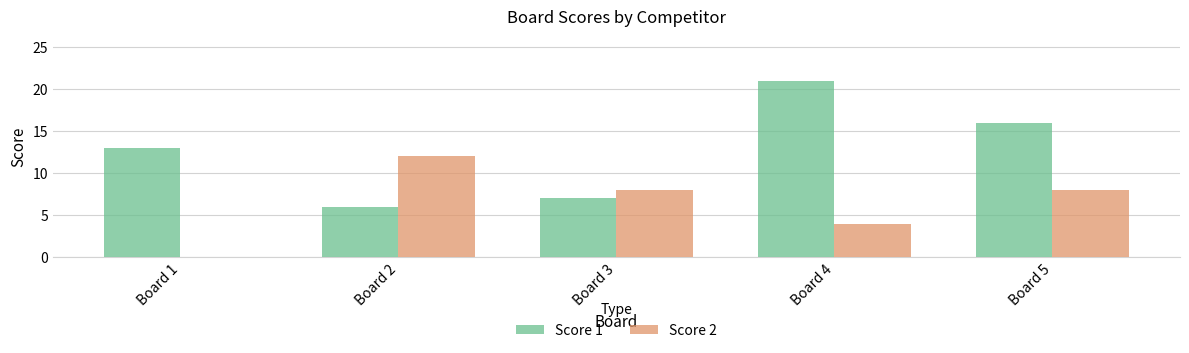

Reading left to right, what are all the values shown in this chart?

Score 1: Board 1=13	Board 2=6	Board 3=7	Board 4=21	Board 5=16
Score 2: Board 1=0	Board 2=12	Board 3=8	Board 4=4	Board 5=8